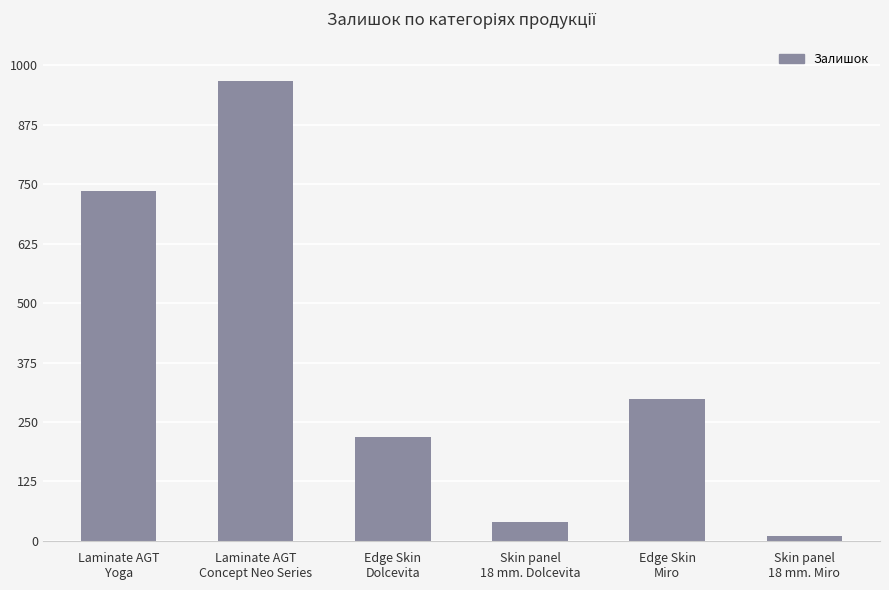

Count the number of data series in this chart.

1